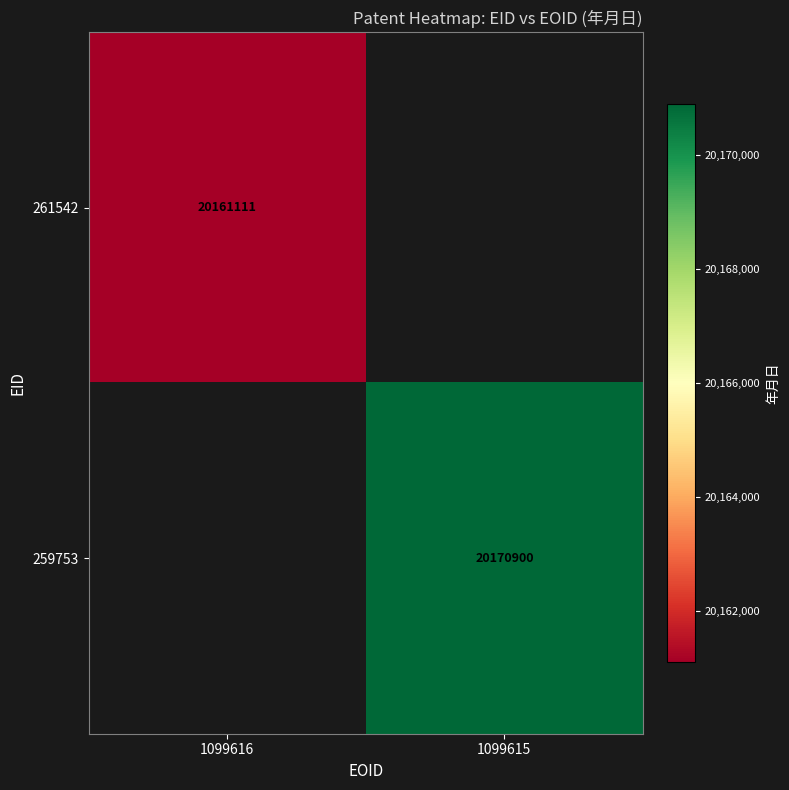

Is it true that 259753 equals 35423073 at 1099615?

False